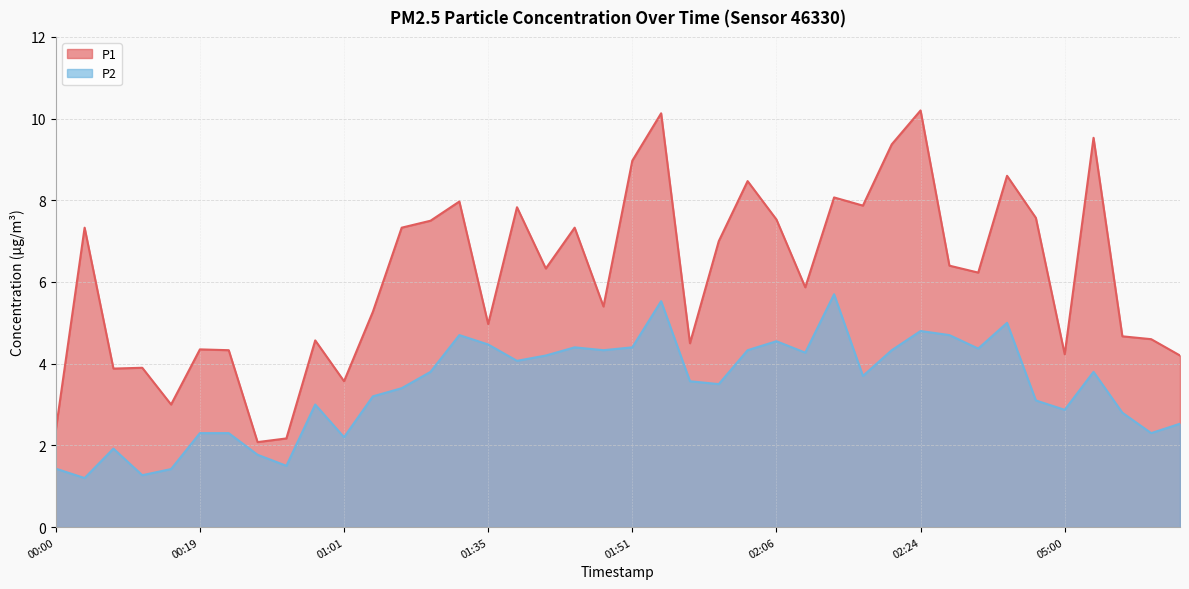

Where is the first local maximum for P2?

00:06